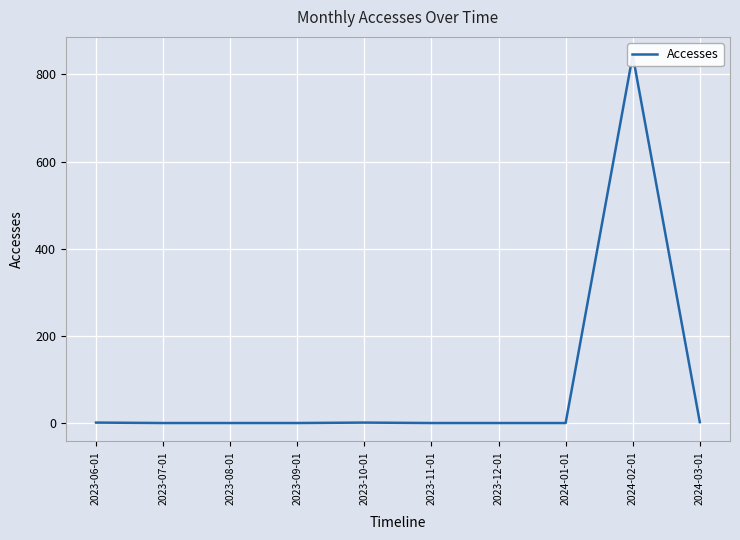

Reading left to right, extract all data points from this chart.

1	0	0	0	1	0	0	0	844	2